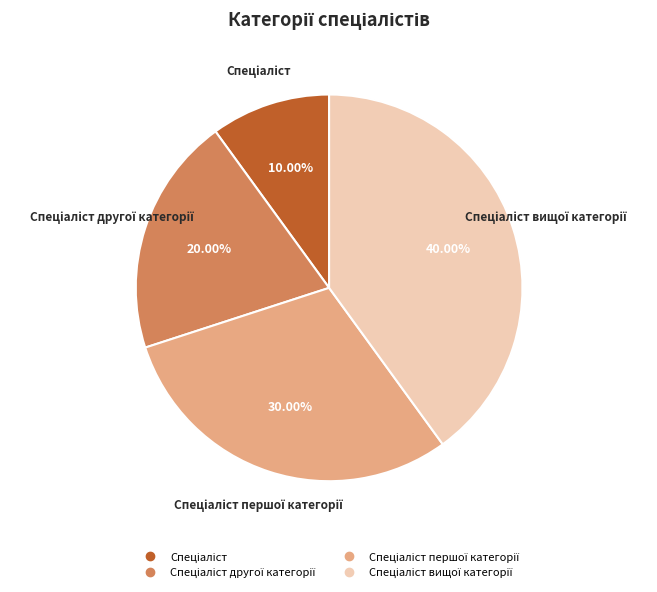

Count the number of slices in the pie.

4